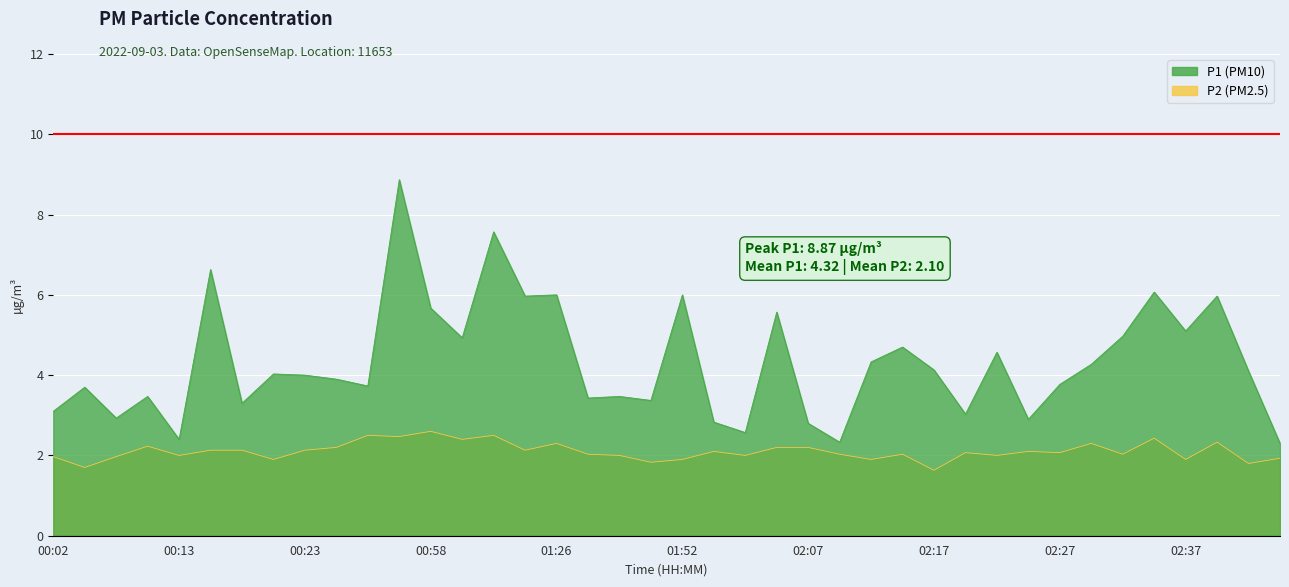

At which category does P2 reach its first local peak?

00:10